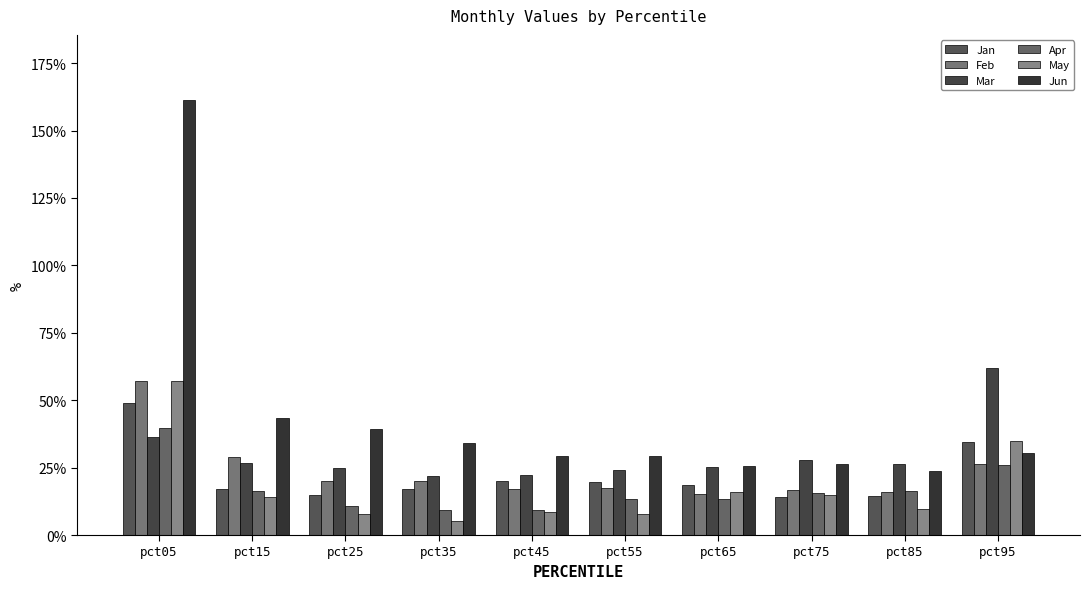

What is the value of the Feb bar at the 3rd from the left?

0.2